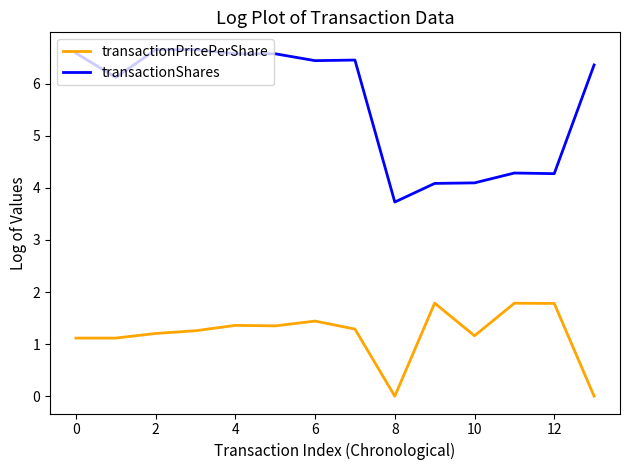

How many values in the transactionPricePerShare series are below 1?

2